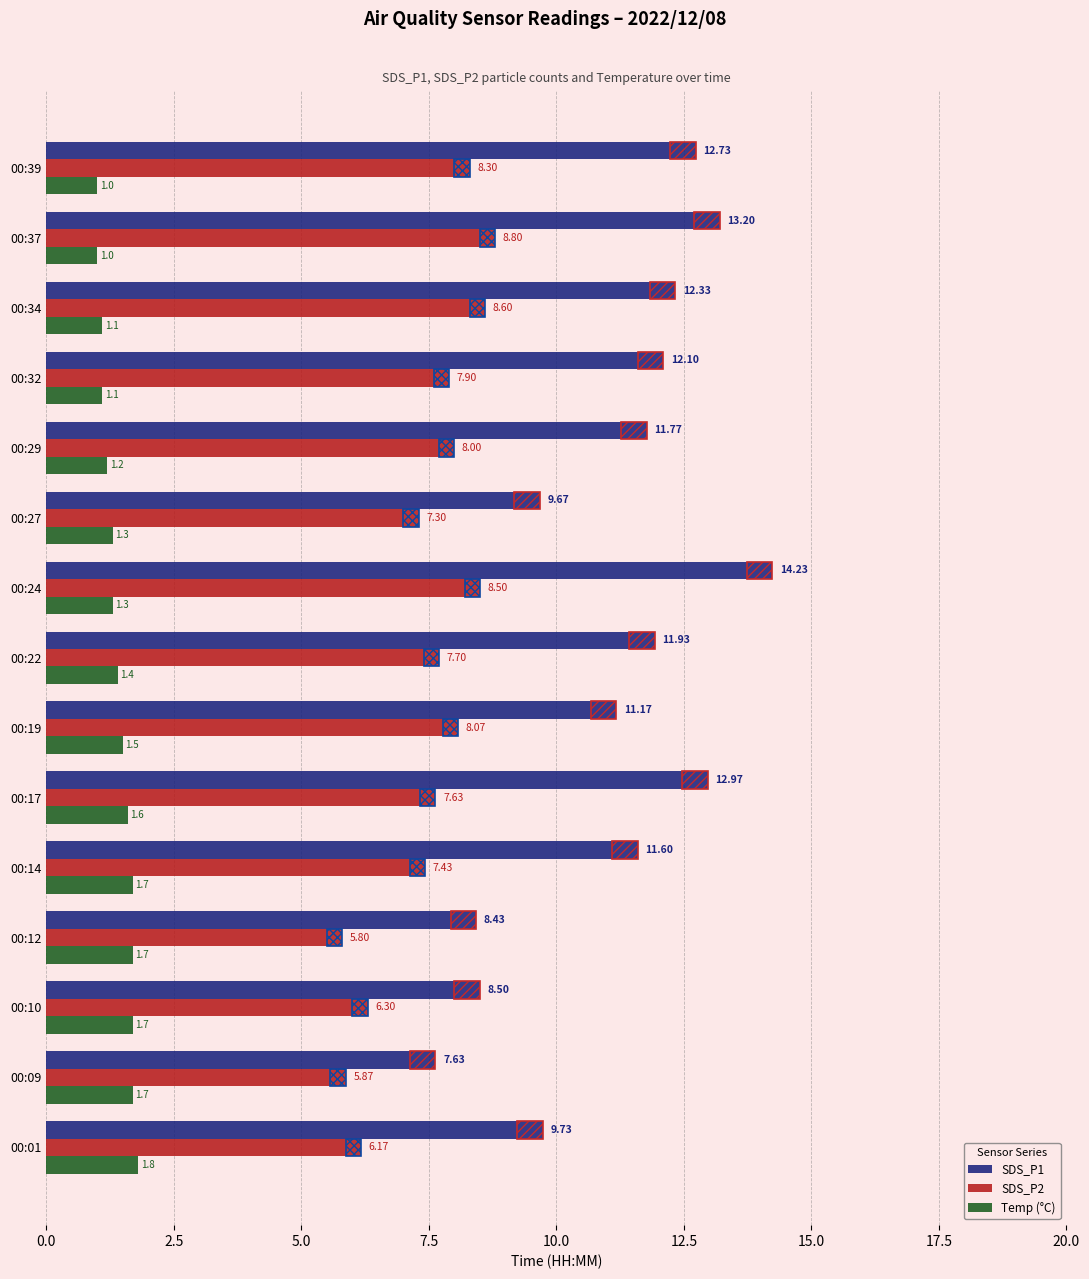

What is the spread (max minus min) of values at 00:32?

11.0